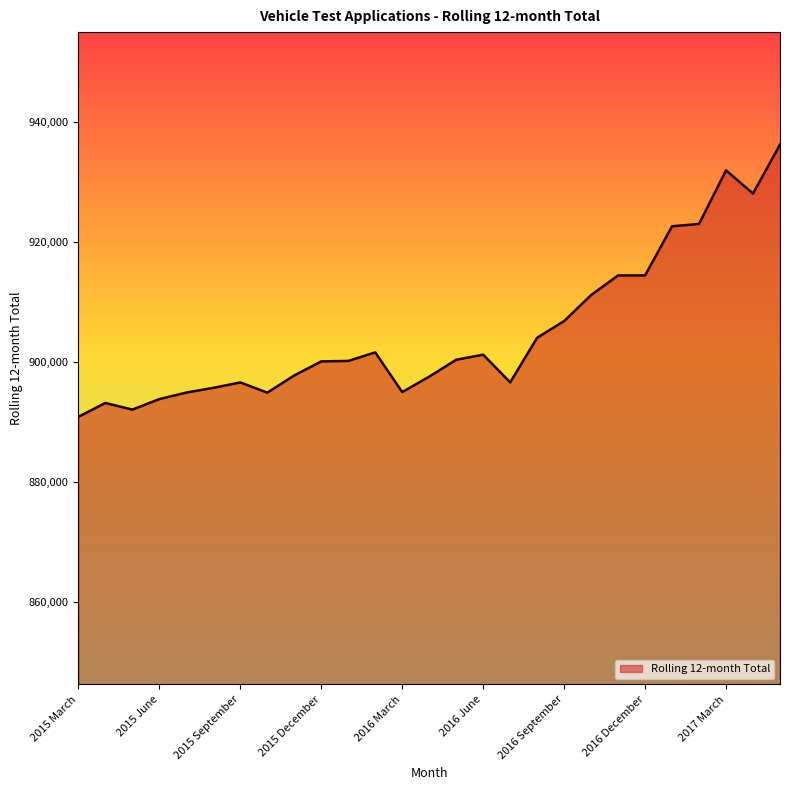

What is the difference between the maximum and minimum values?

45301